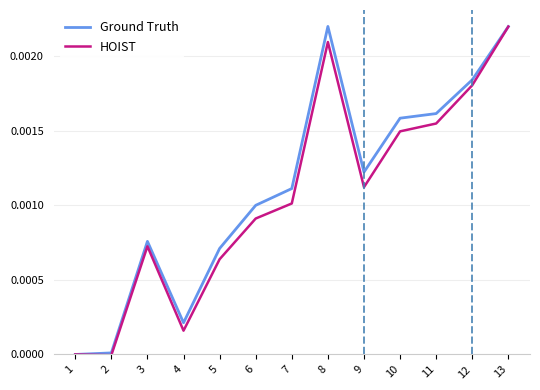

How many lines are shown in the chart?

2